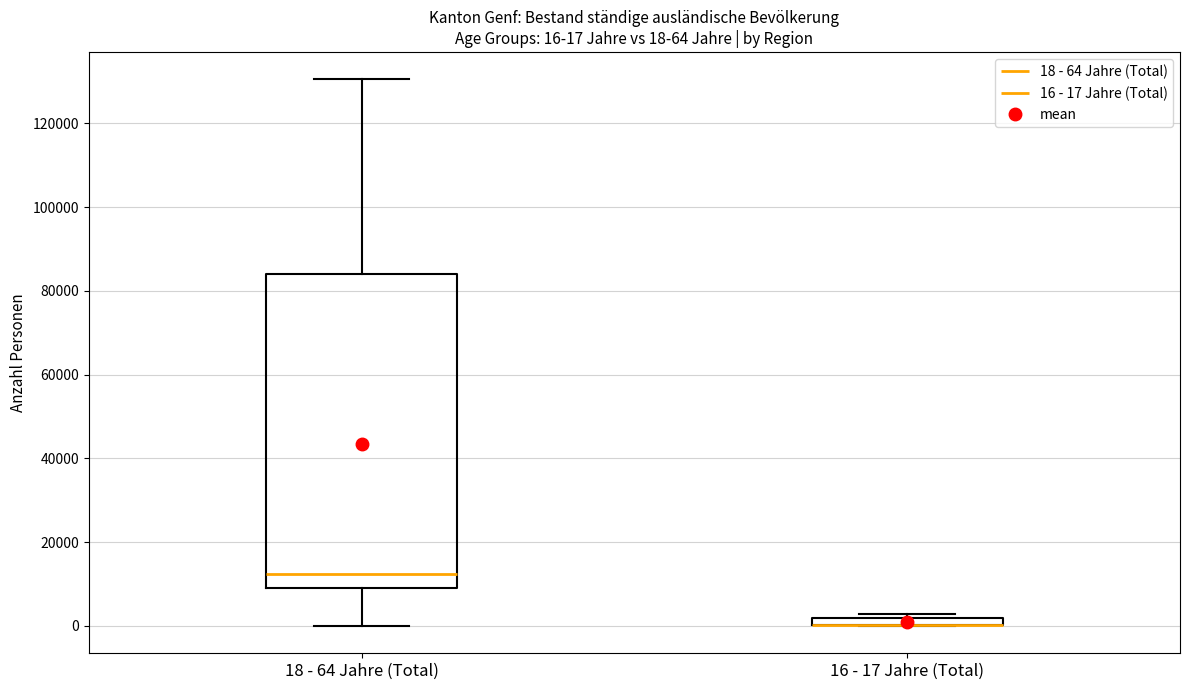

Comparing the boxes themselves (not the whiskers), which one is the tallest?

18 - 64 Jahre (Total)